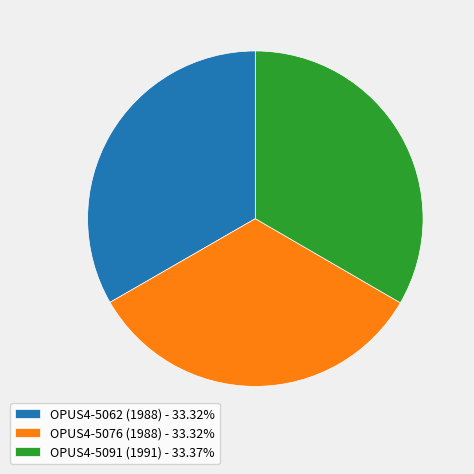

Is the sum of OPUS4-5076 (1988) - 33.32% and OPUS4-5062 (1988) - 33.32% greater than half?

Yes